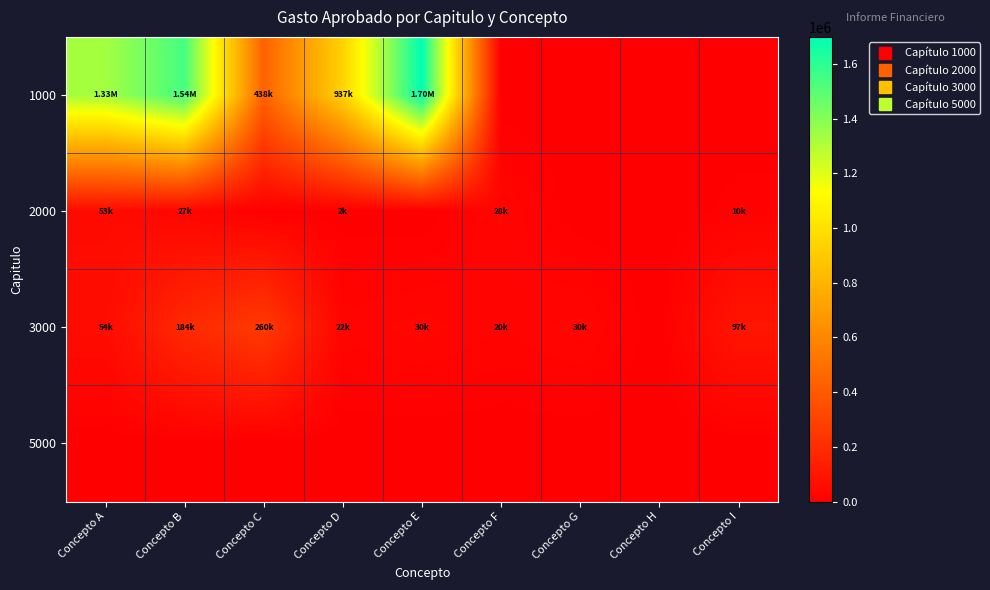

Rank the series at Concepto H from lowest to highest value.

1000, 2000, 3000, 5000